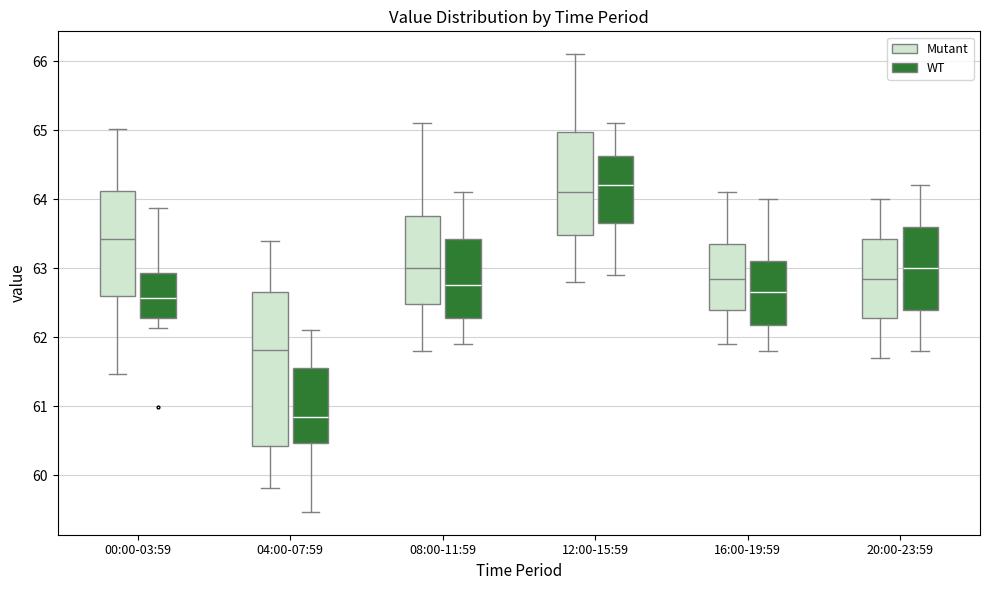

Reading left to right, transcribe this box plot: for each box, give where its median line is, the range the box spans, and where its two whiskers end, as read against the y-axis. The values are not printed on the chart, so give them approximately, as read against the axis.

00:00-03:59 (Mutant): median 63.4, box 62.6 to 64.1, whiskers 61.5 to 65.0
00:00-03:59 (WT): median 62.6, box 62.3 to 62.9, whiskers 62.1 to 63.9
04:00-07:59 (Mutant): median 61.8, box 60.4 to 62.7, whiskers 59.8 to 63.4
04:00-07:59 (WT): median 60.8, box 60.5 to 61.6, whiskers 59.5 to 62.1
08:00-11:59 (Mutant): median 63.0, box 62.5 to 63.8, whiskers 61.8 to 65.1
08:00-11:59 (WT): median 62.8, box 62.3 to 63.4, whiskers 61.9 to 64.1
12:00-15:59 (Mutant): median 64.1, box 63.5 to 65.0, whiskers 62.8 to 66.1
12:00-15:59 (WT): median 64.2, box 63.7 to 64.6, whiskers 62.9 to 65.1
16:00-19:59 (Mutant): median 62.9, box 62.4 to 63.4, whiskers 61.9 to 64.1
16:00-19:59 (WT): median 62.7, box 62.2 to 63.1, whiskers 61.8 to 64.0
20:00-23:59 (Mutant): median 62.9, box 62.3 to 63.4, whiskers 61.7 to 64.0
20:00-23:59 (WT): median 63.0, box 62.4 to 63.6, whiskers 61.8 to 64.2